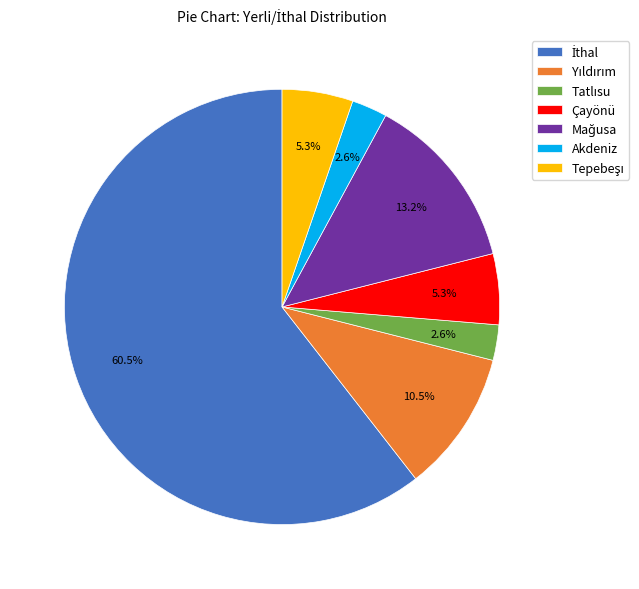

What is the ratio of the value at Akdeniz to the value at Çayönü?

0.5